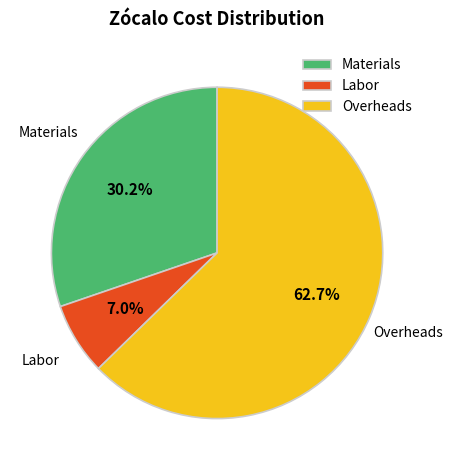

Is there any slice that represents more than half of the pie?

Yes